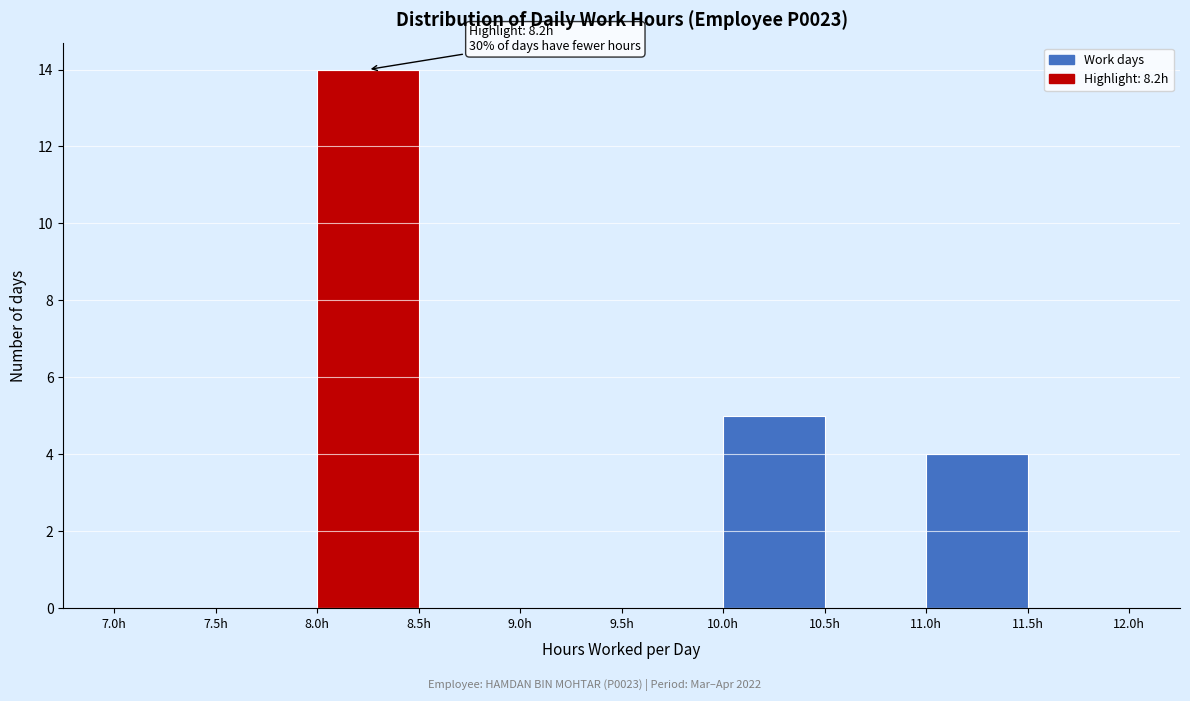

Which range on the x-axis has the tallest bar?

8.0 to 8.5